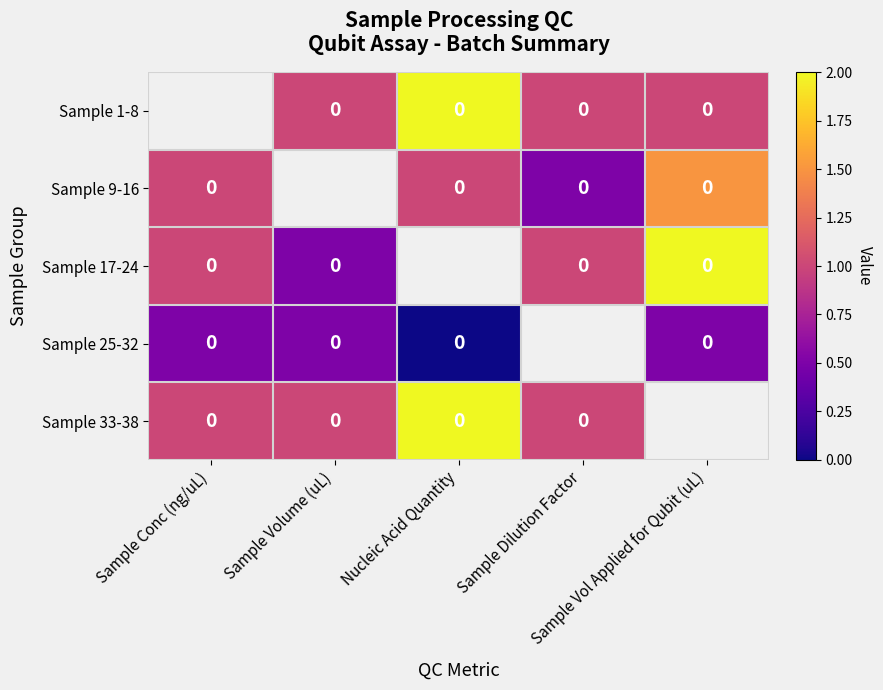

Which category has the lowest value across all series?

Sample Conc (ng/uL)